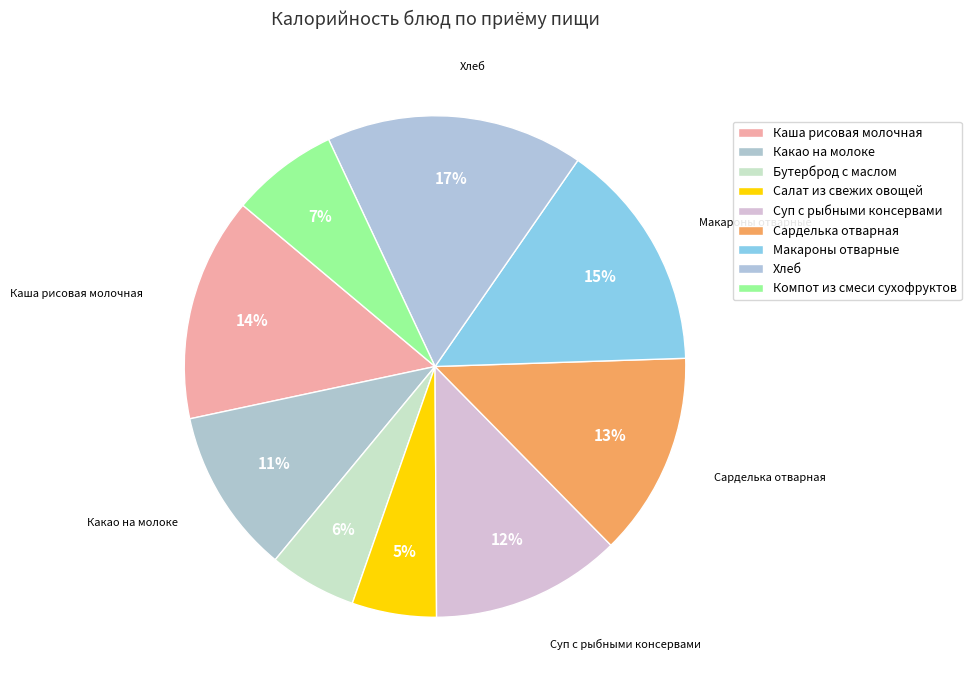

How many slices are in this pie chart?

9